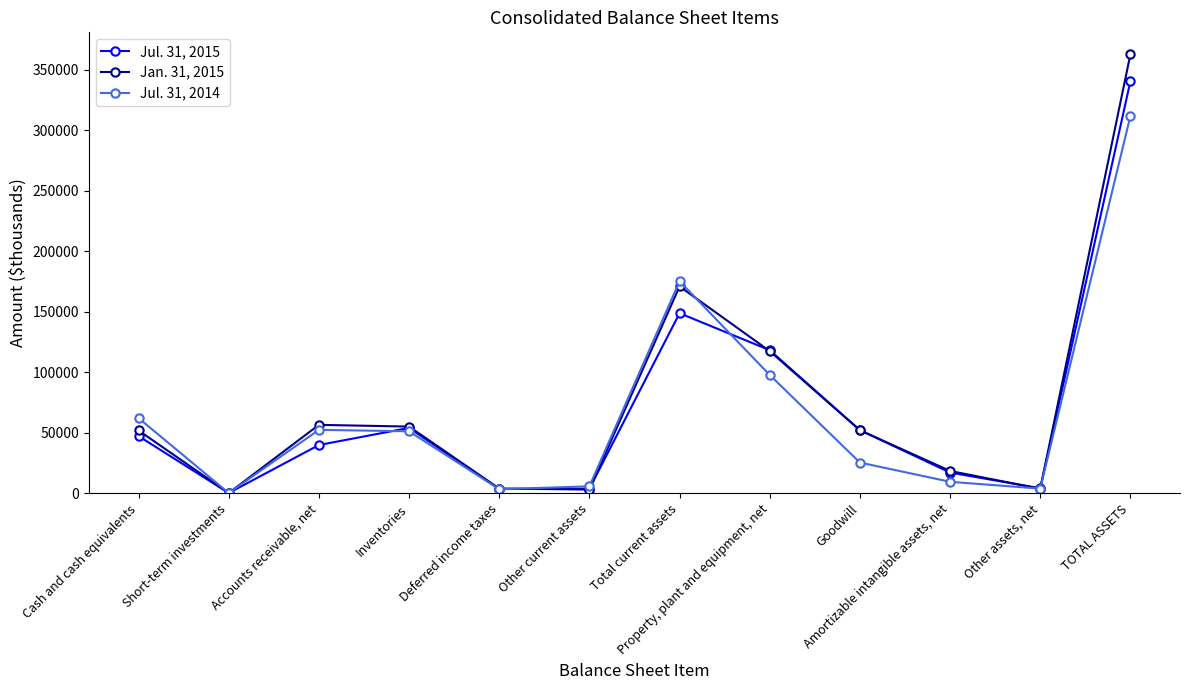

How many values in the Jan. 31, 2015 series are below 52148?

6